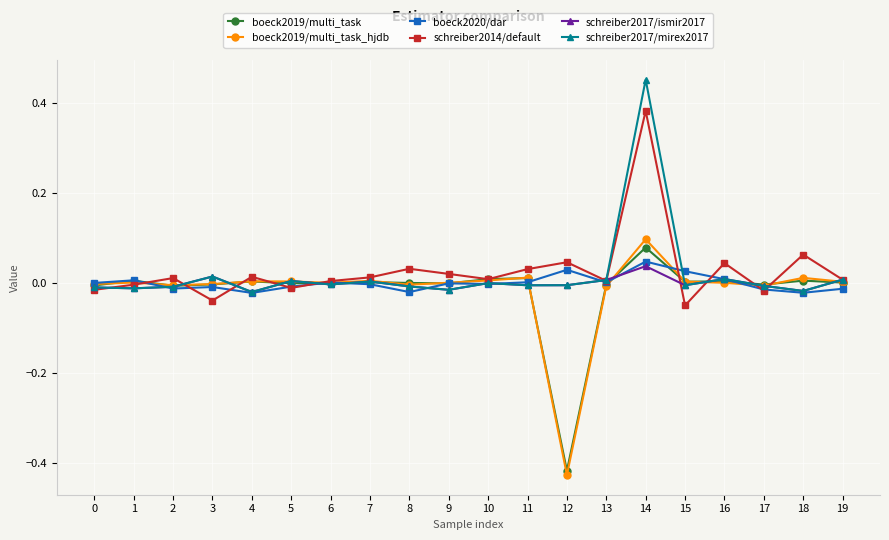

True or false: boeck2019/multi_task_hjdb has a value of 0.0 at 11.

True